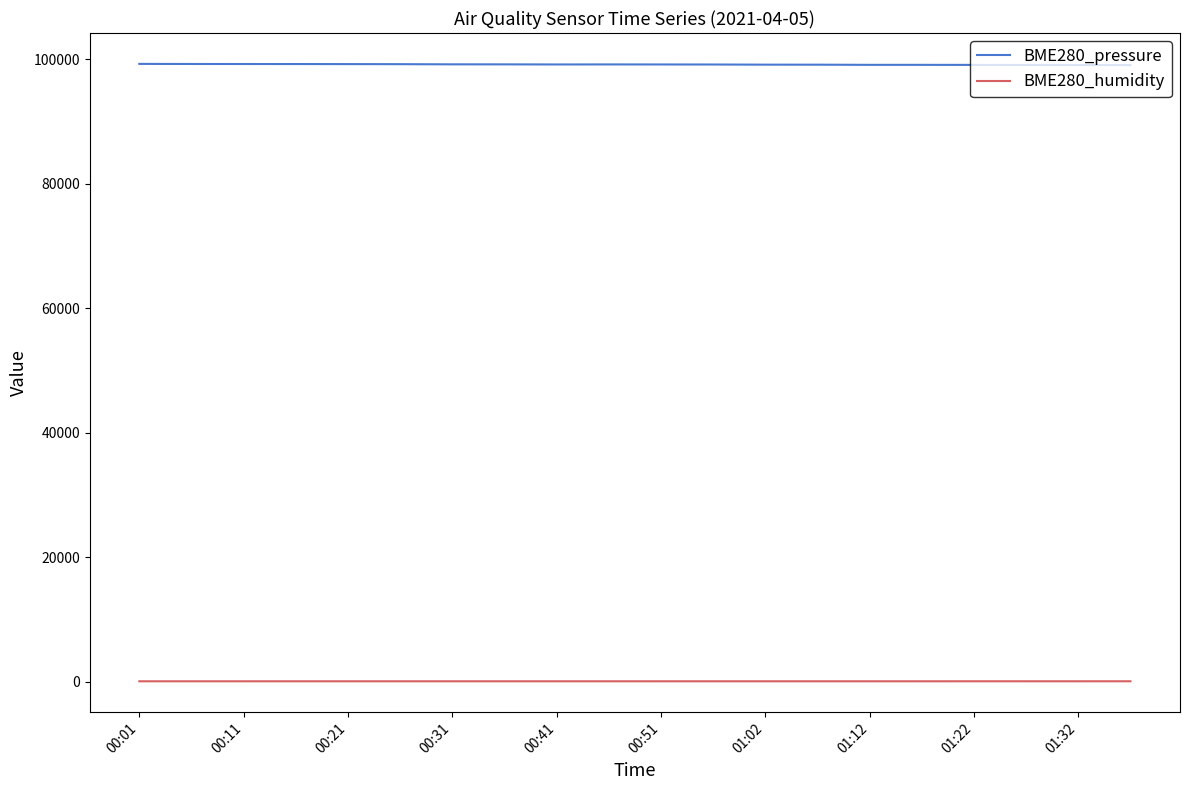

Which series has the largest total across all categories?

BME280_pressure